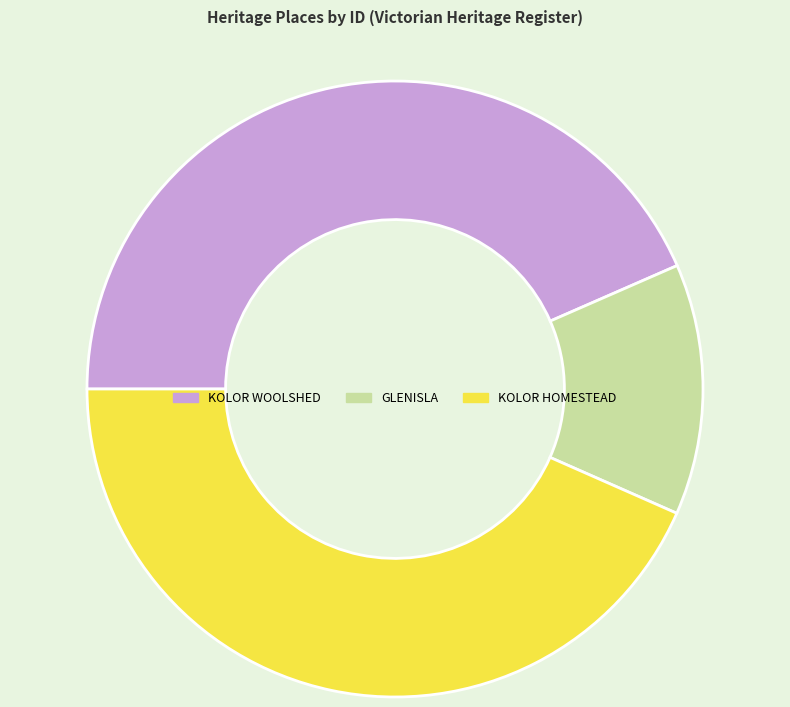

True or false: KOLOR WOOLSHED accounts for 43% of the total.

True